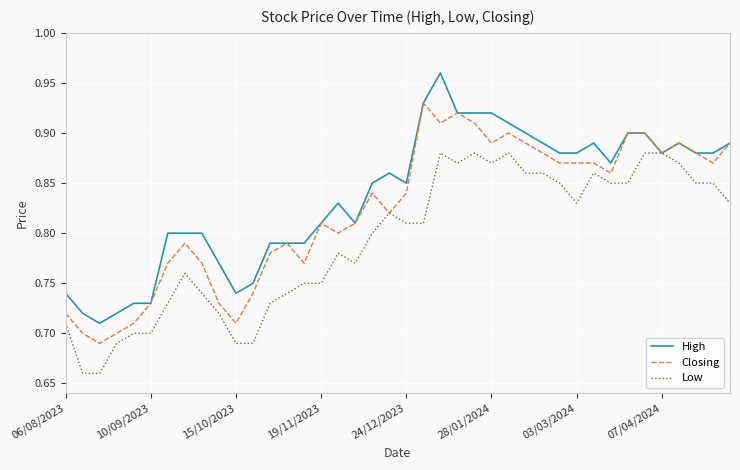

Rank the series by their average value, from lowest to highest.

Low, Closing, High